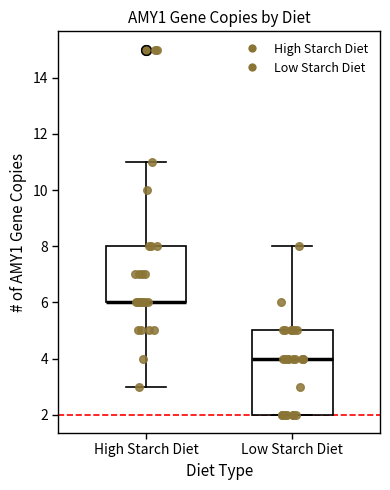

Which box is the tallest, from its lower edge to its upper edge?

Low Starch Diet